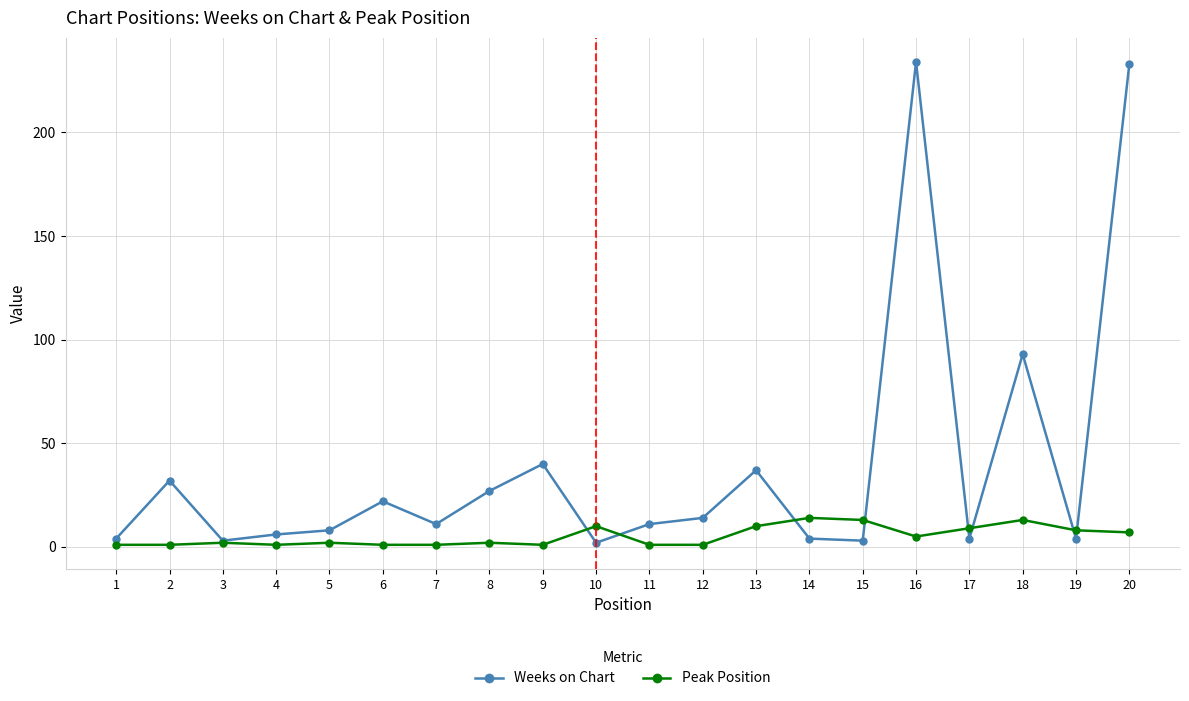

Which series has the largest range (max minus min)?

Weeks on Chart